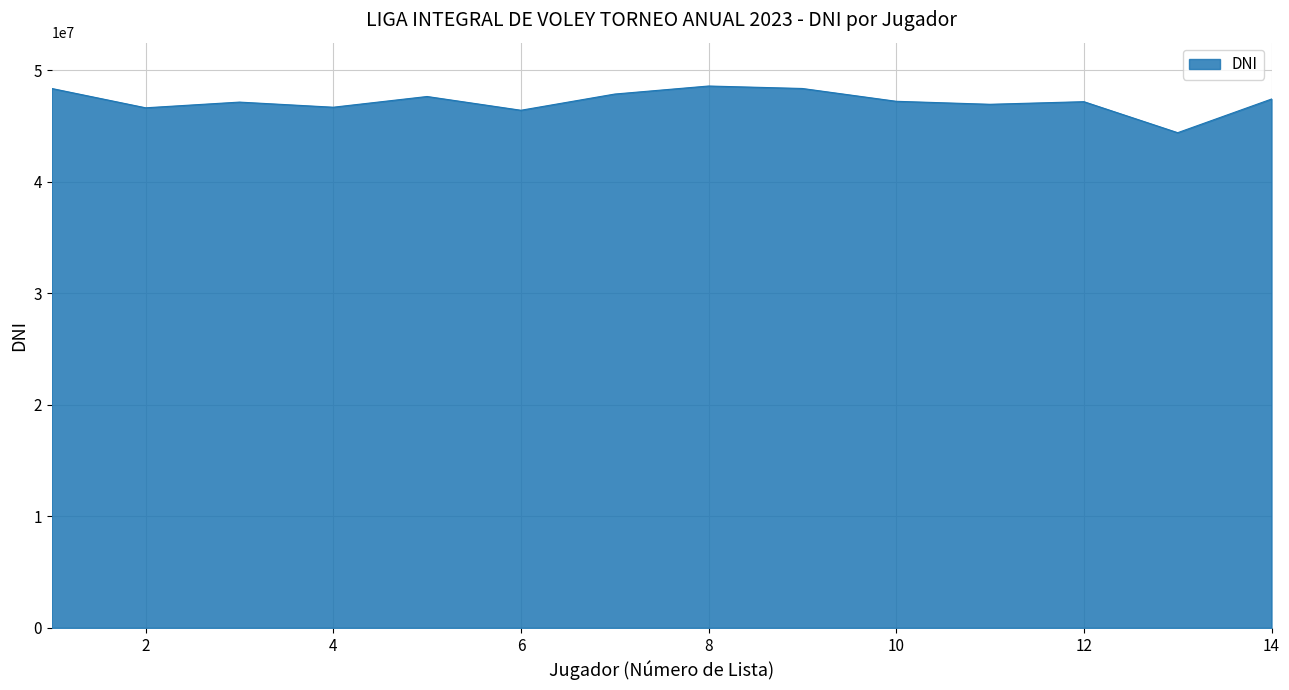

What is the difference between the maximum and minimum values?

4185853